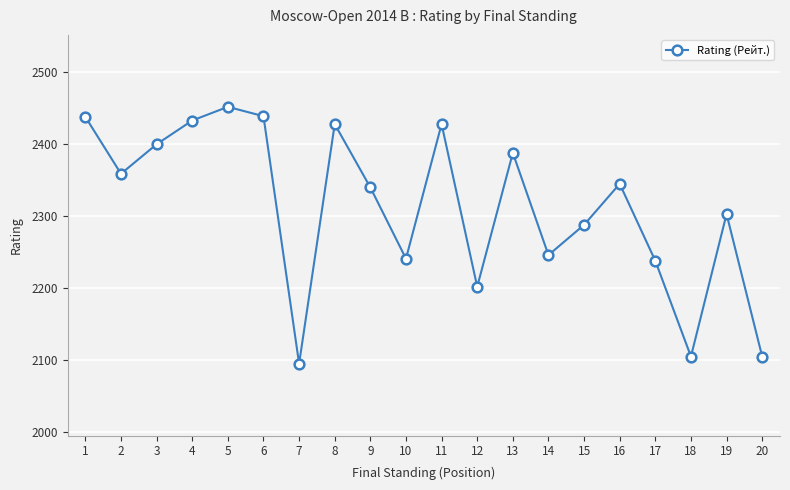

Between 1 and 8, which is larger?

1